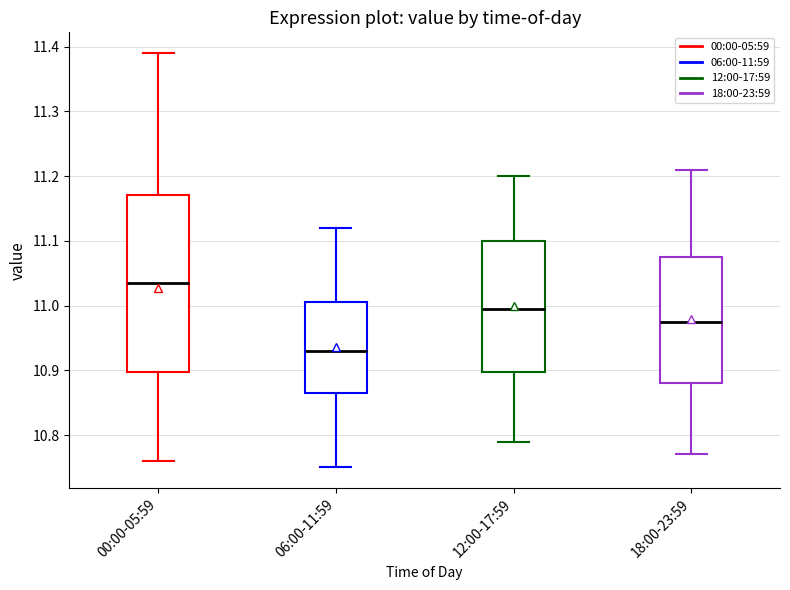

Where is the lower edge of the box for 00:00-05:59 on the y-axis? The values are not printed on the chart, so give them approximately, as read against the axis.

10.90